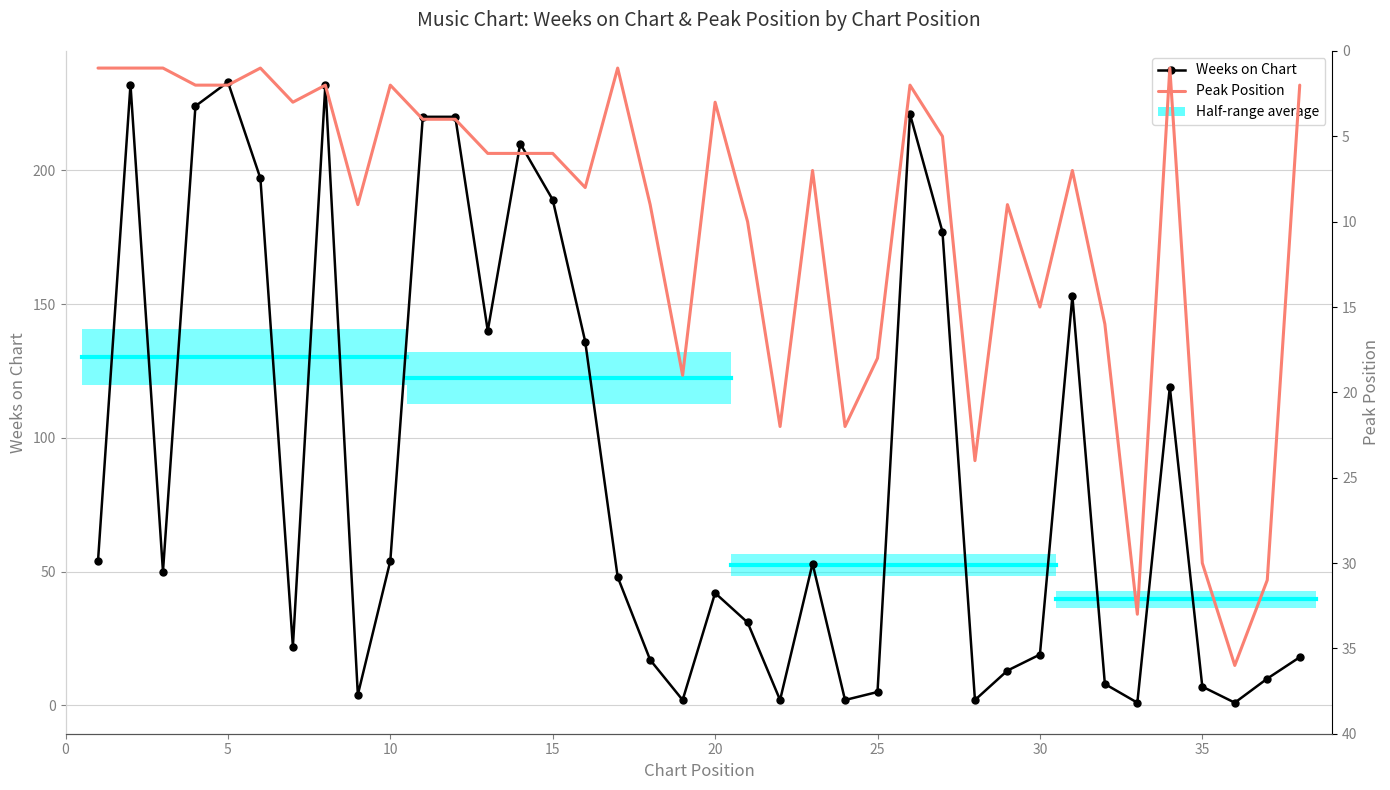

Rank the series by their average value, from highest to lowest.

Weeks on Chart, Peak Position